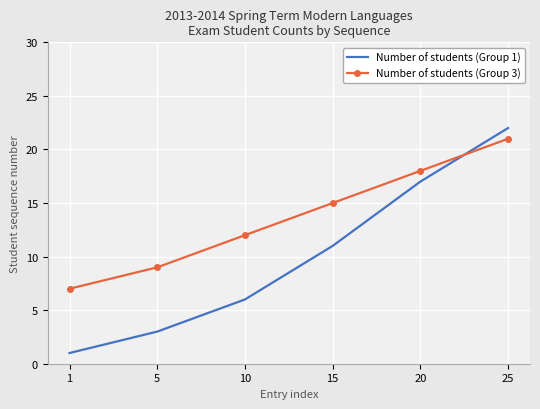

What is the total value across all series at 1?

8